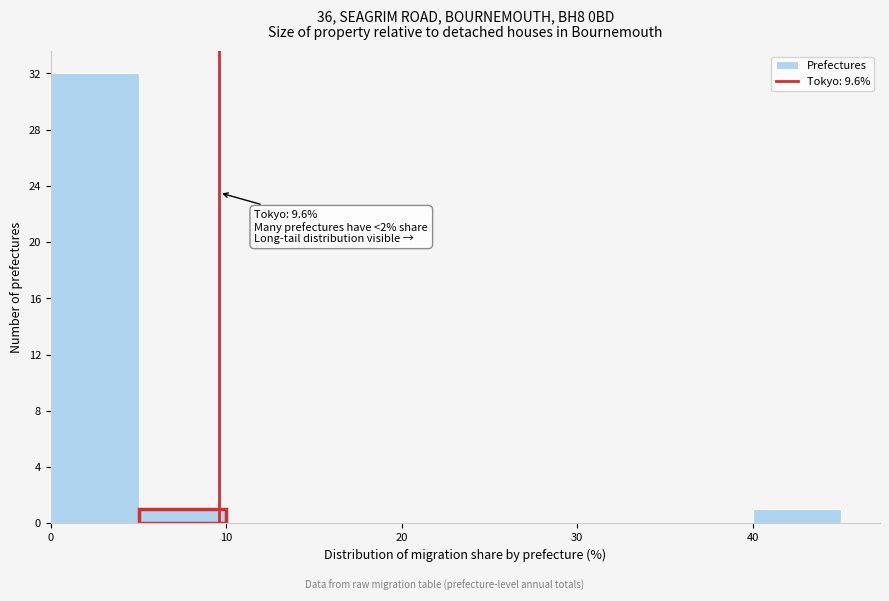

Which range on the x-axis has the tallest bar?

0 to 5